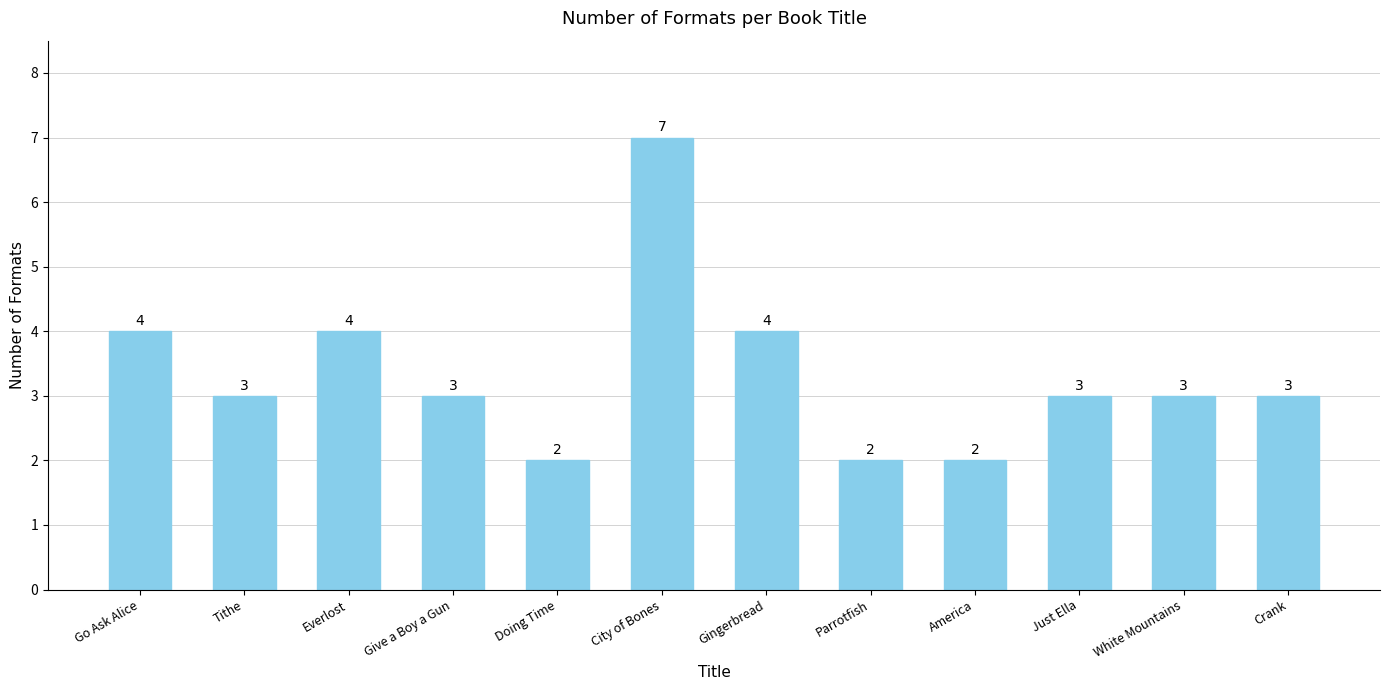

Reading right to left, list all the values displayed in this chart.

Crank=3	White Mountains=3	Just Ella=3	America=2	Parrotfish=2	Gingerbread=4	City of Bones=7	Doing Time=2	Give a Boy a Gun=3	Everlost=4	Tithe=3	Go Ask Alice=4